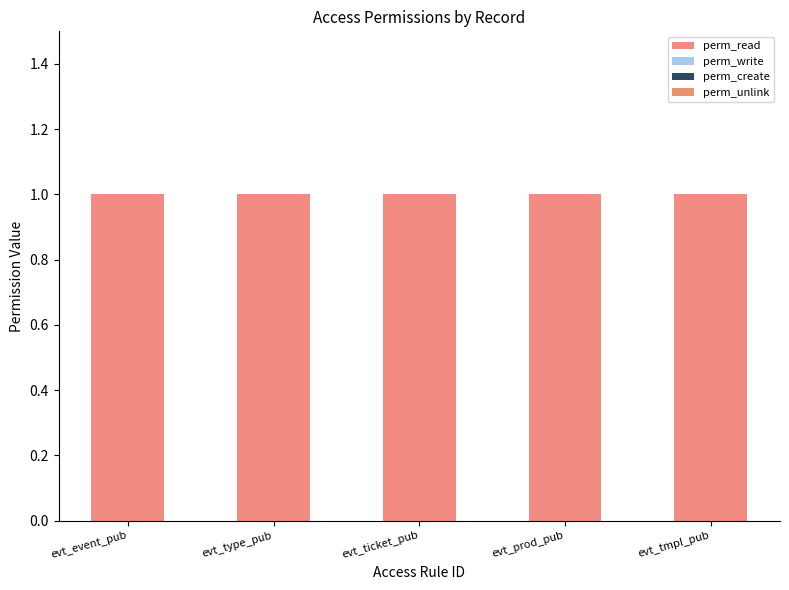

What is the difference between the highest and lowest values at evt_type_pub?

1